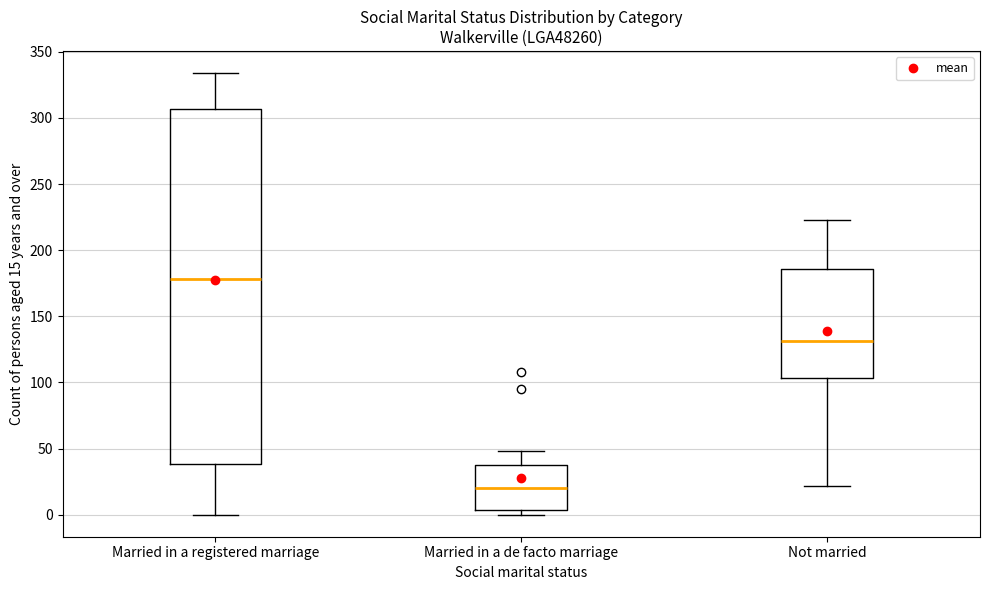

Reading left to right, transcribe this box plot: for each box, give where its median line is, the range the box spans, and where its two whiskers end, as read against the y-axis. The values are not printed on the chart, so give them approximately, as read against the axis.

Married in a registered marriage: median 180, box 40 to 305, whiskers 0 to 335
Married in a de facto marriage: median 20, box 5 to 35, whiskers 0 to 50
Not married: median 130, box 105 to 185, whiskers 20 to 225